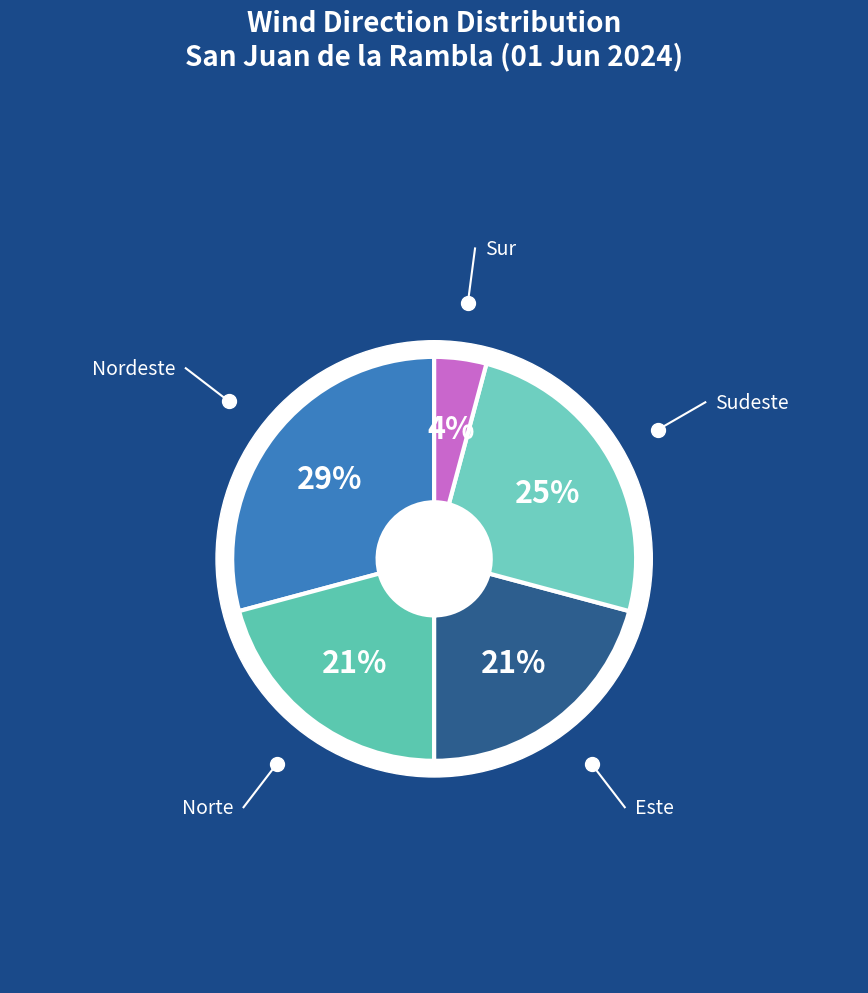

Between Sur and Sudeste, which is larger?

Sudeste